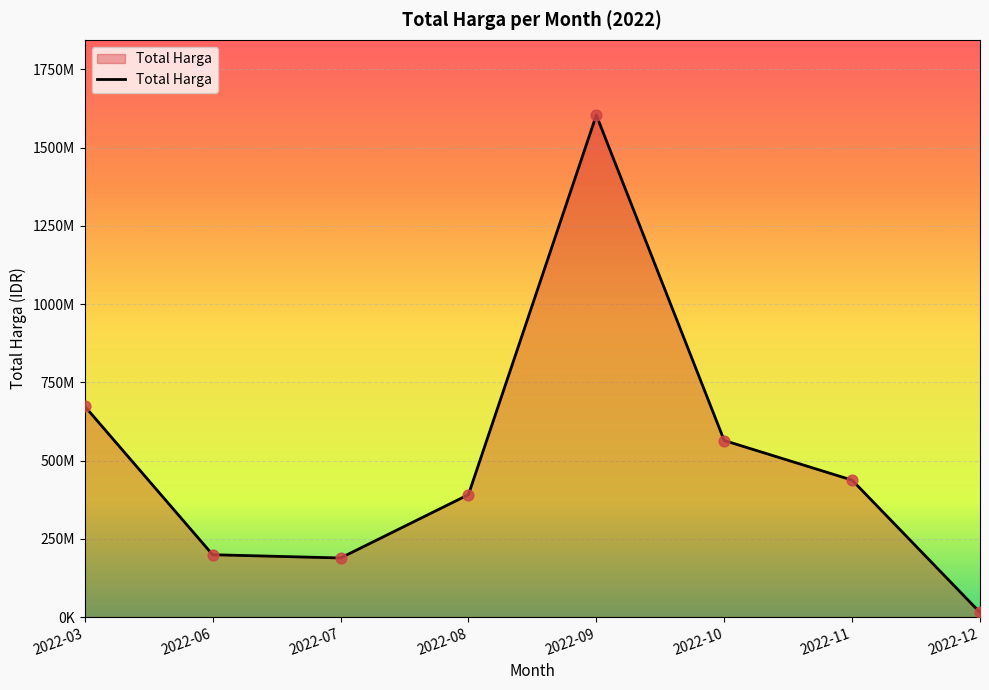

Is this an area chart (filled region under the line)?

Yes